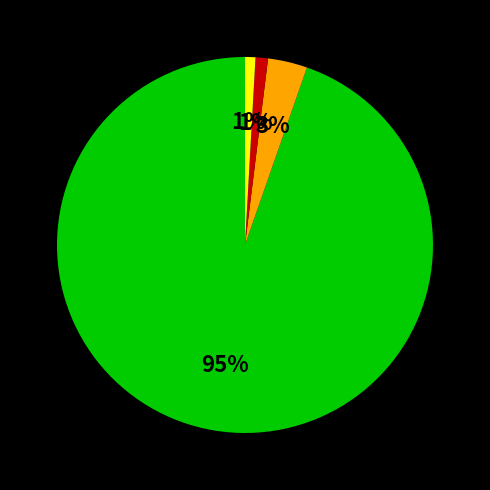

To the nearest percent, what is the average slice percentage?

25%